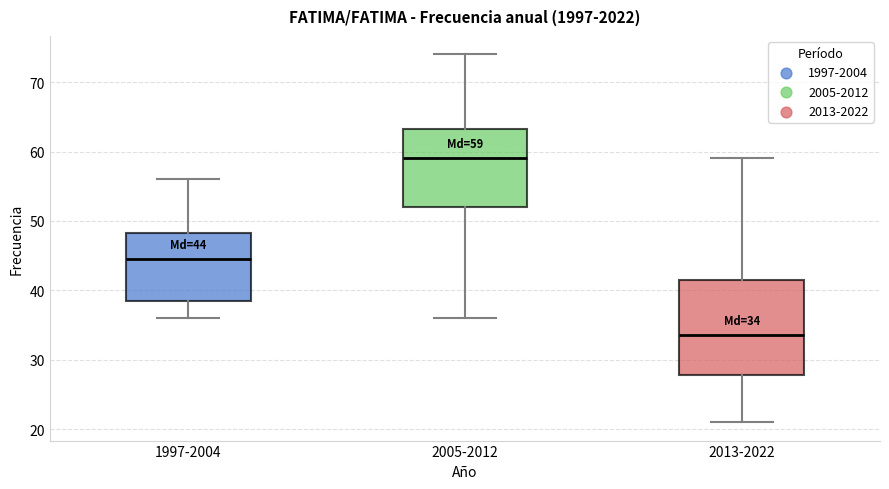

Which box is the tallest, from its lower edge to its upper edge?

2013-2022